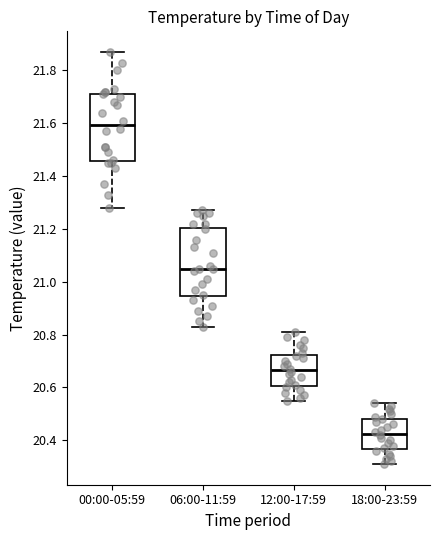

Where does the median line of the box for 00:00-05:59 sit on the y-axis? The values are not printed on the chart, so give them approximately, as read against the axis.

21.60